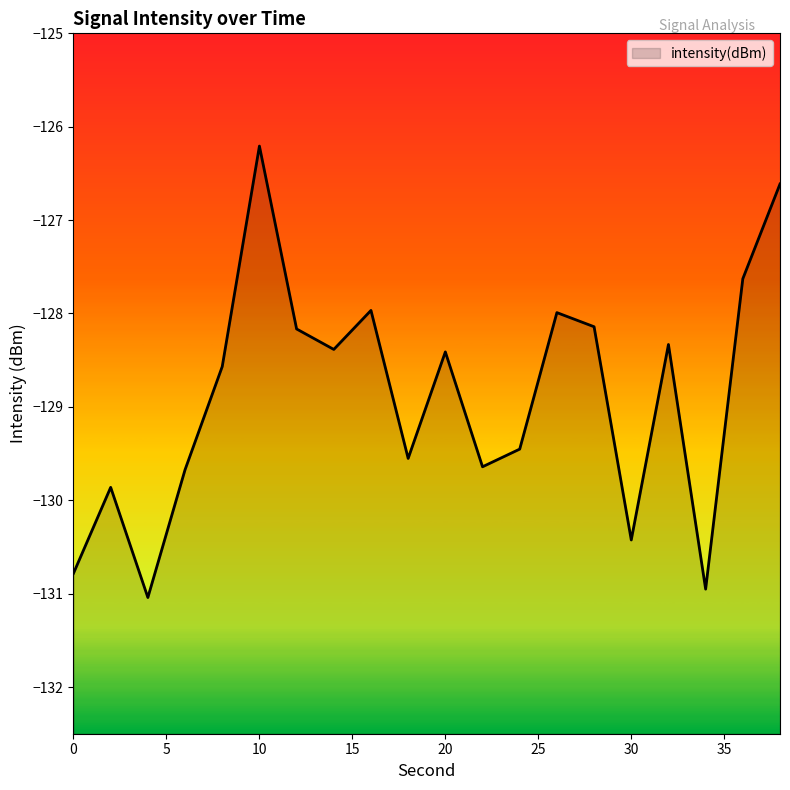

What is the minimum value shown in the chart?

-131.0